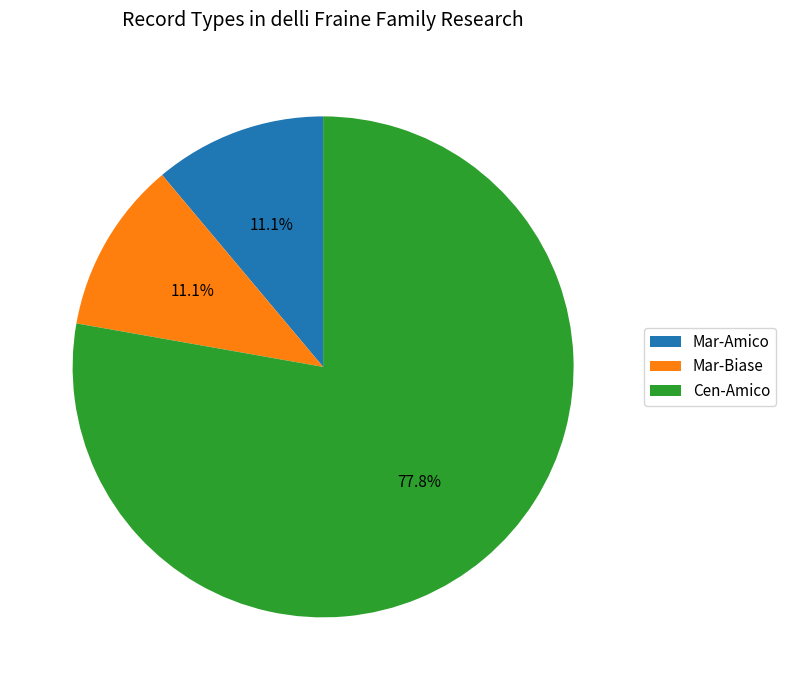

Which slice is the largest?

Cen-Amico